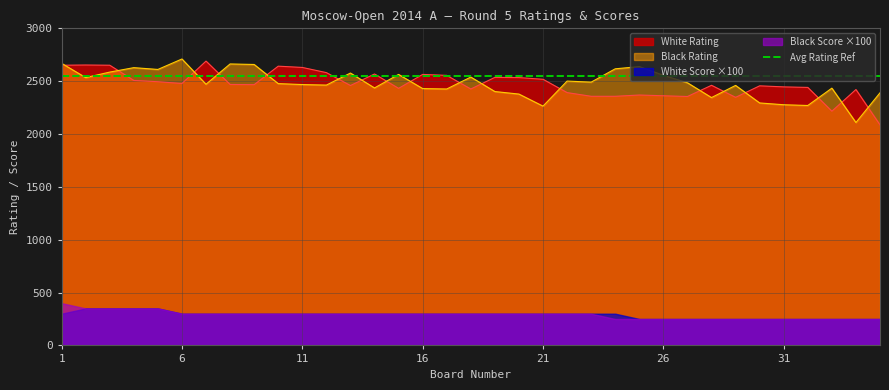

What is the minimum value for White Rating?

2086